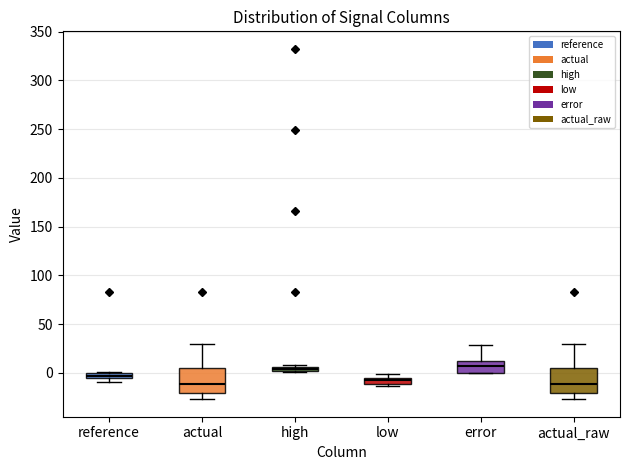

Where is the lower edge of the box for low on the y-axis? The values are not printed on the chart, so give them approximately, as read against the axis.

-10